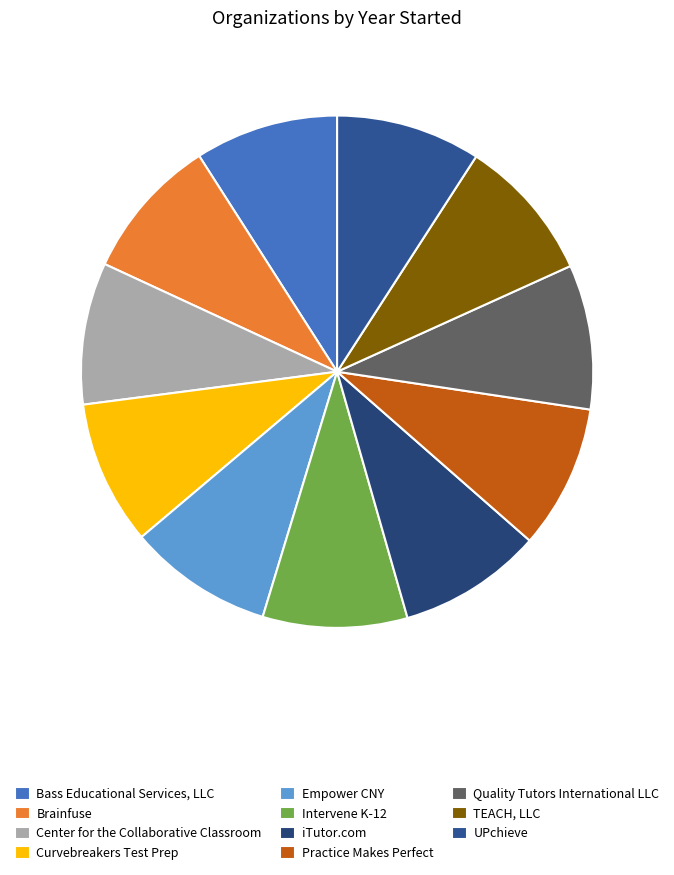

Is it true that iTutor.com is 9% of the pie?

True